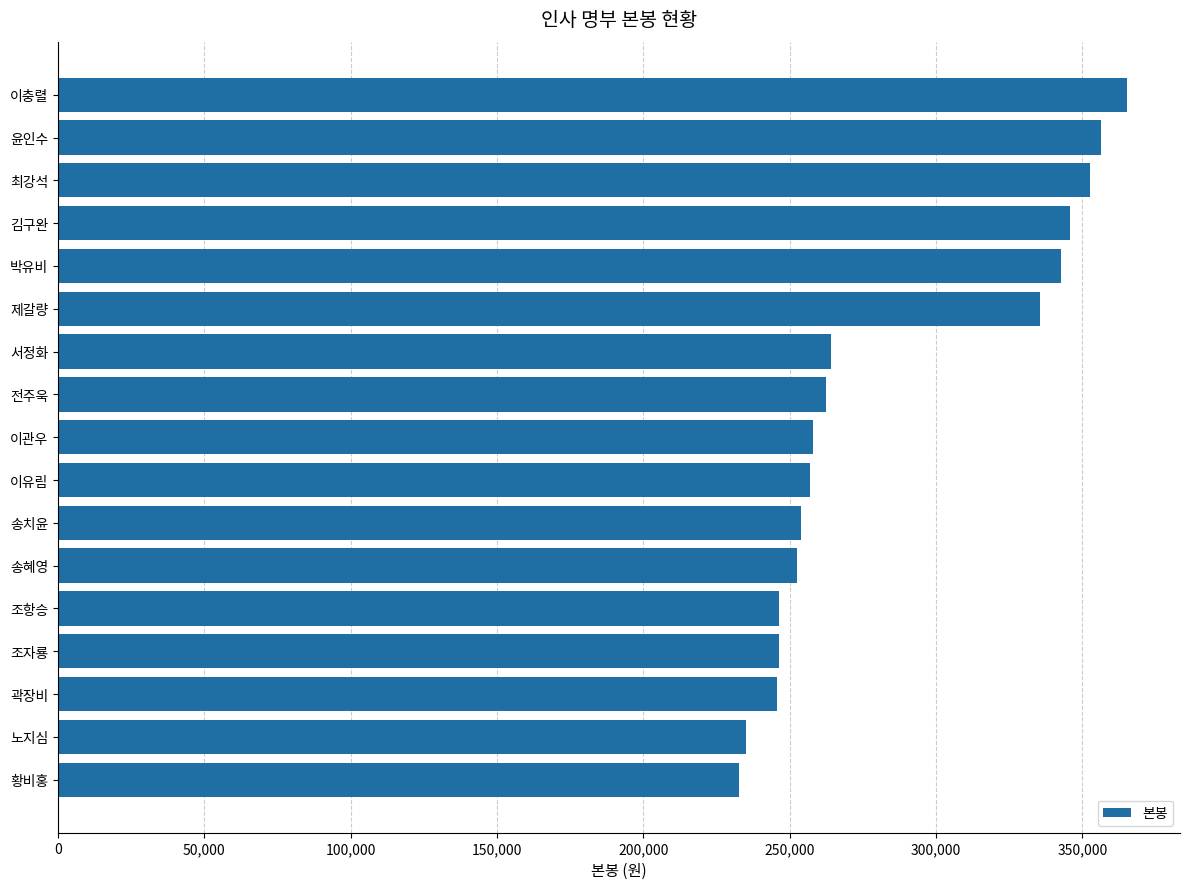

What is the change in value from 조자룡 to 송치윤?

+7800